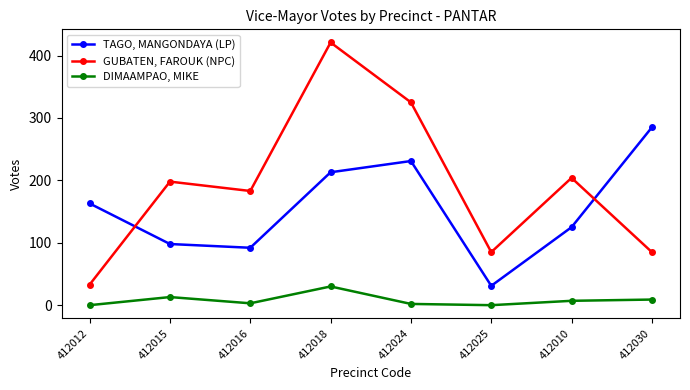

Which series has the largest range (max minus min)?

GUBATEN, FAROUK (NPC)